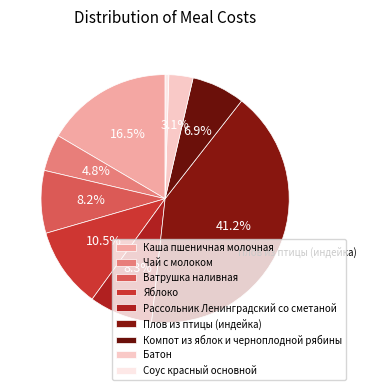

Which category has the biggest portion of the pie?

Плов из птицы (индейка)